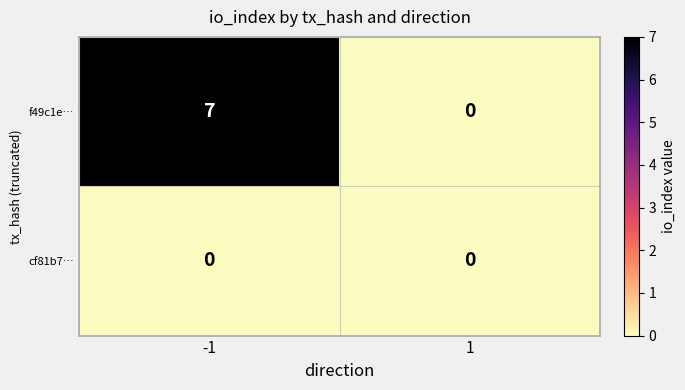

Is it true that f49c1e… equals 3 at -1?

False